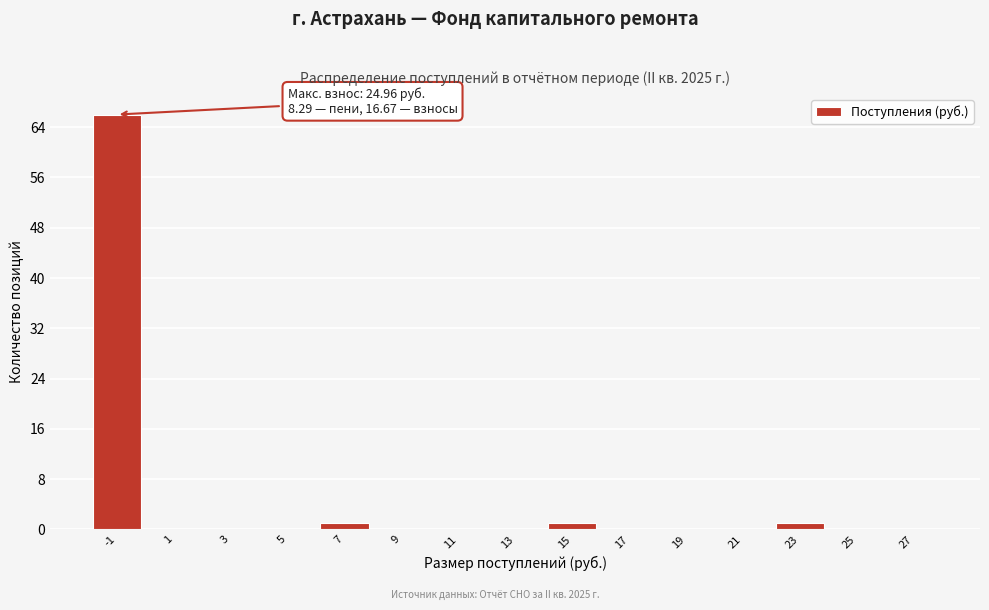

Reading left to right, what are all the values shown in this chart?

-1=66	1=0	3=0	5=0	7=1	9=0	11=0	13=0	15=1	17=0	19=0	21=0	23=1	25=0	27=0